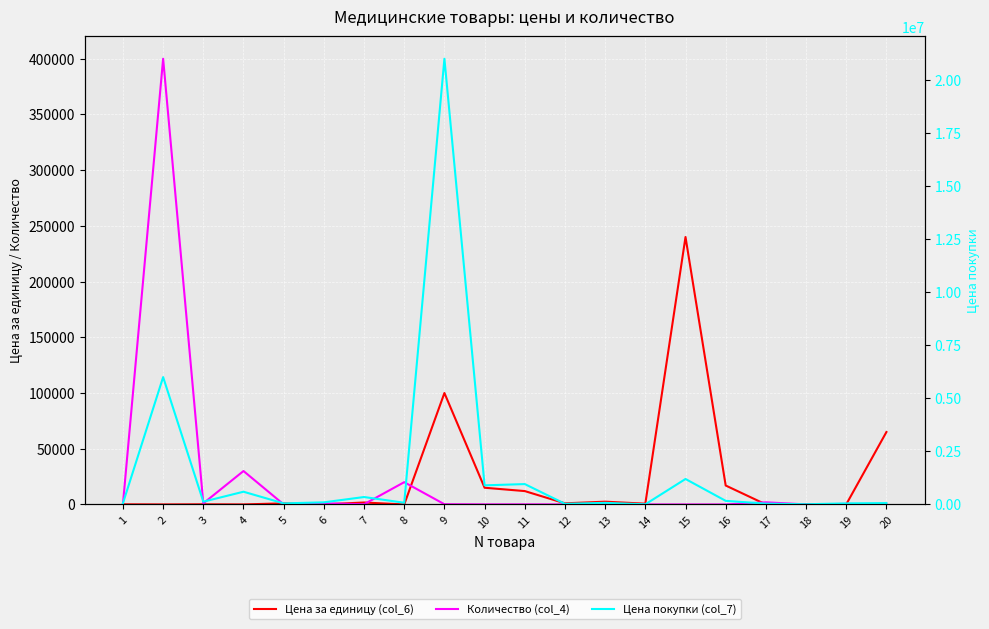

Which category has the highest value in the Цена за единицу (col_6) series?

15